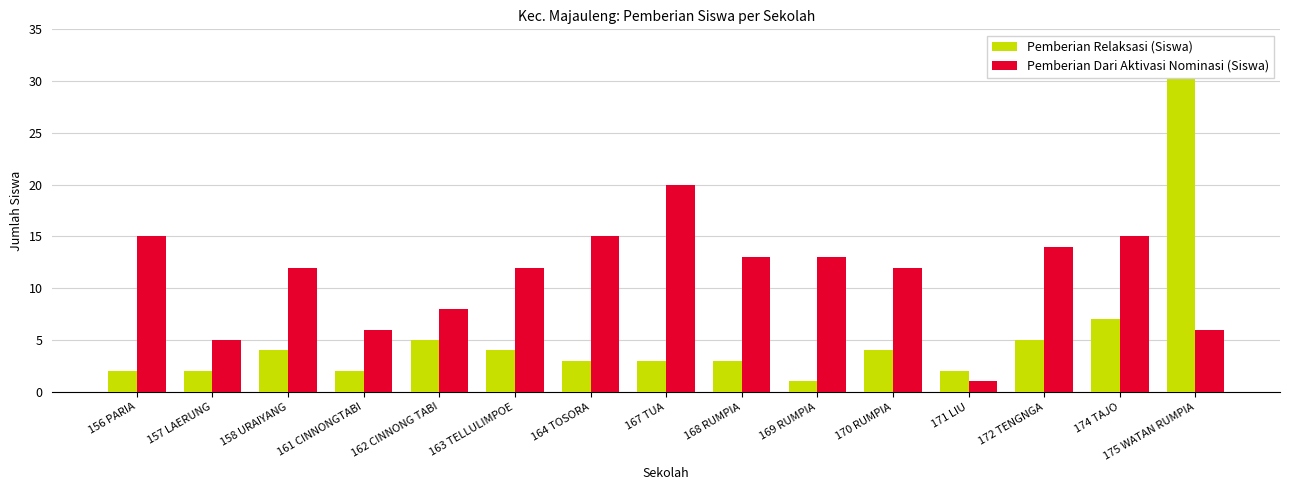

What is the value of the Pemberian Relaksasi (Siswa) bar at the 15th from the left?

31